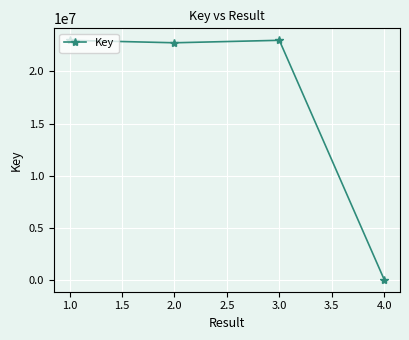

True or false: the data has more than 1 interior local peaks.

False